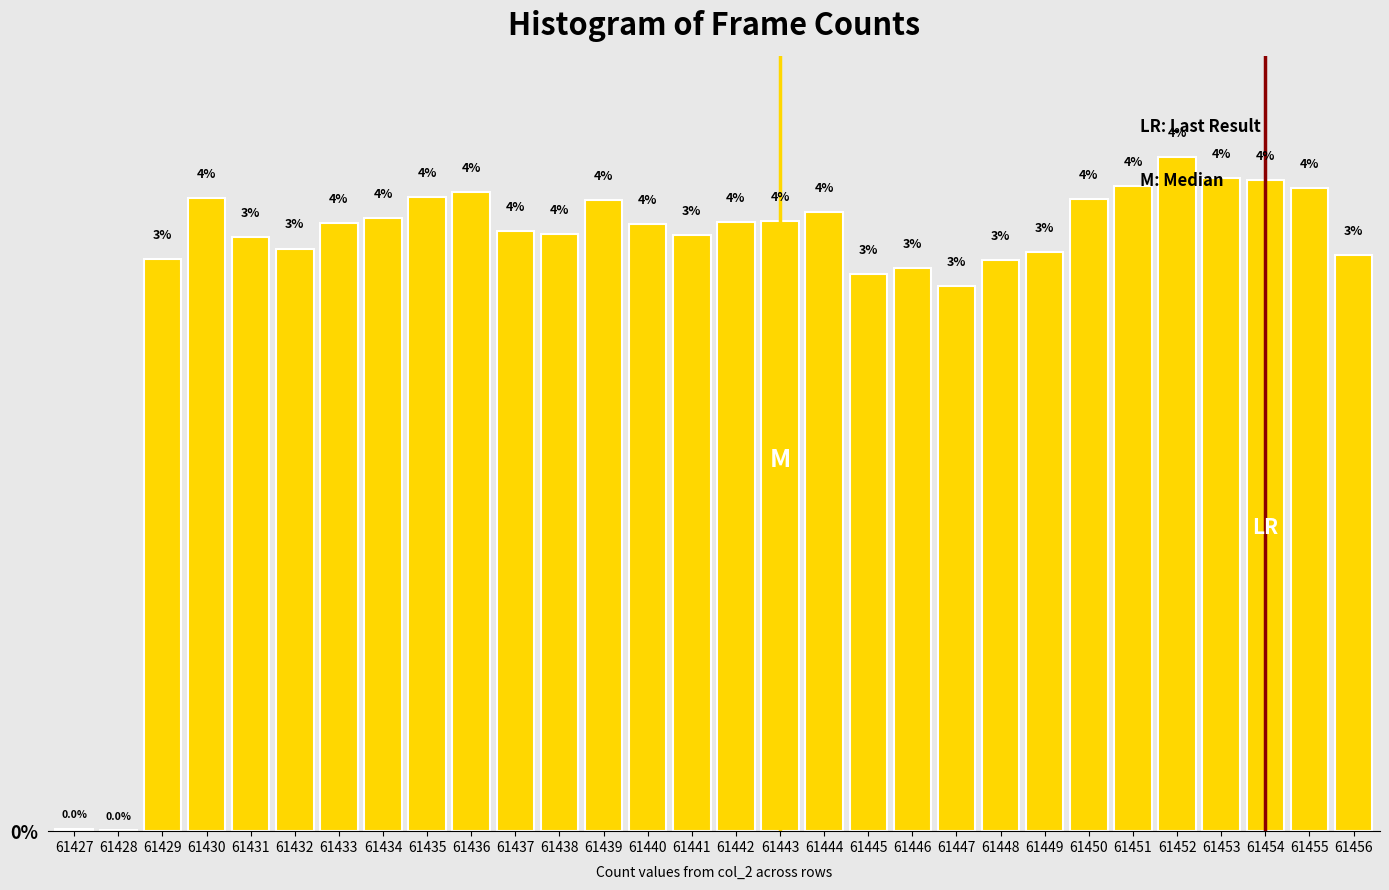

At which label is the value closest to 1?

61427